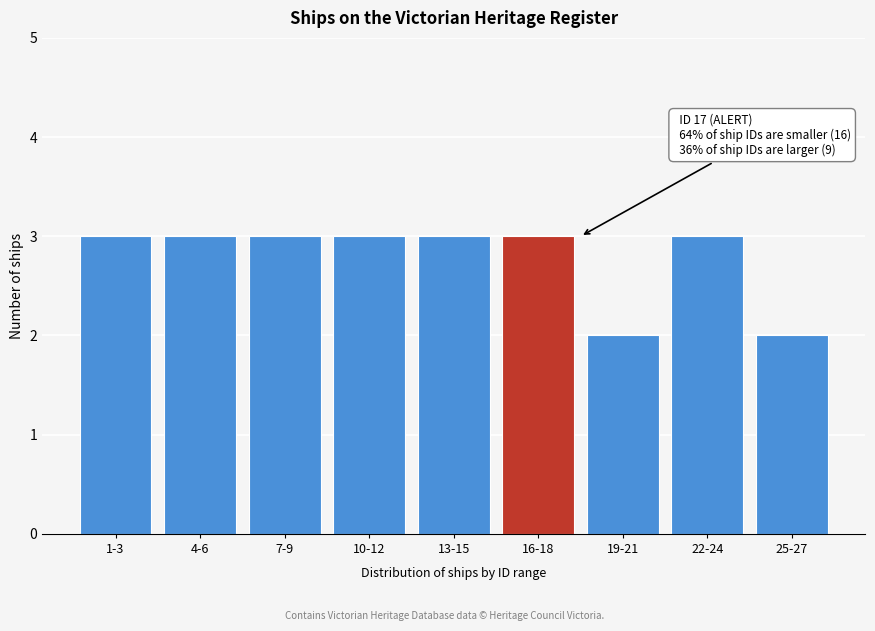

Reading left to right, extract all data points from this chart.

1-3=3	4-6=3	7-9=3	10-12=3	13-15=3	16-18=3	19-21=2	22-24=3	25-27=2